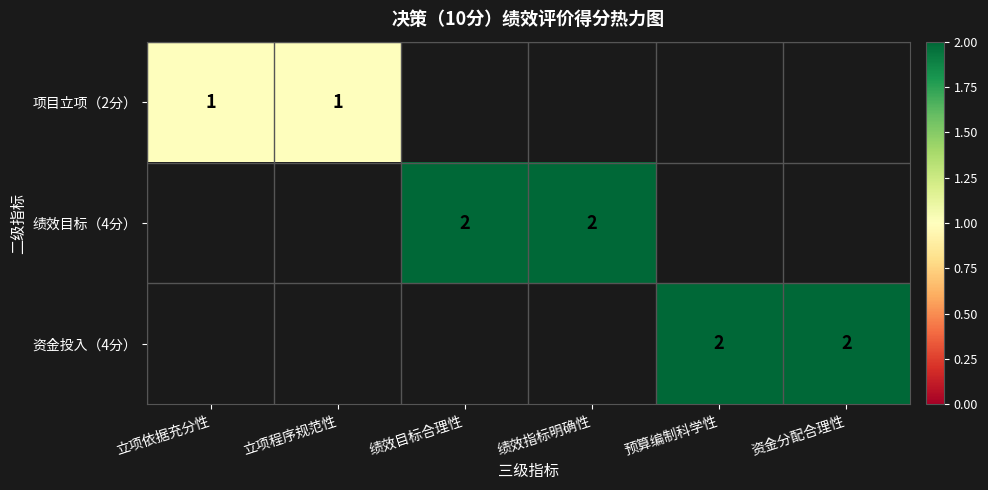

True or false: 绩效目标（4分） has a value of 2 at 绩效目标合理性.

True